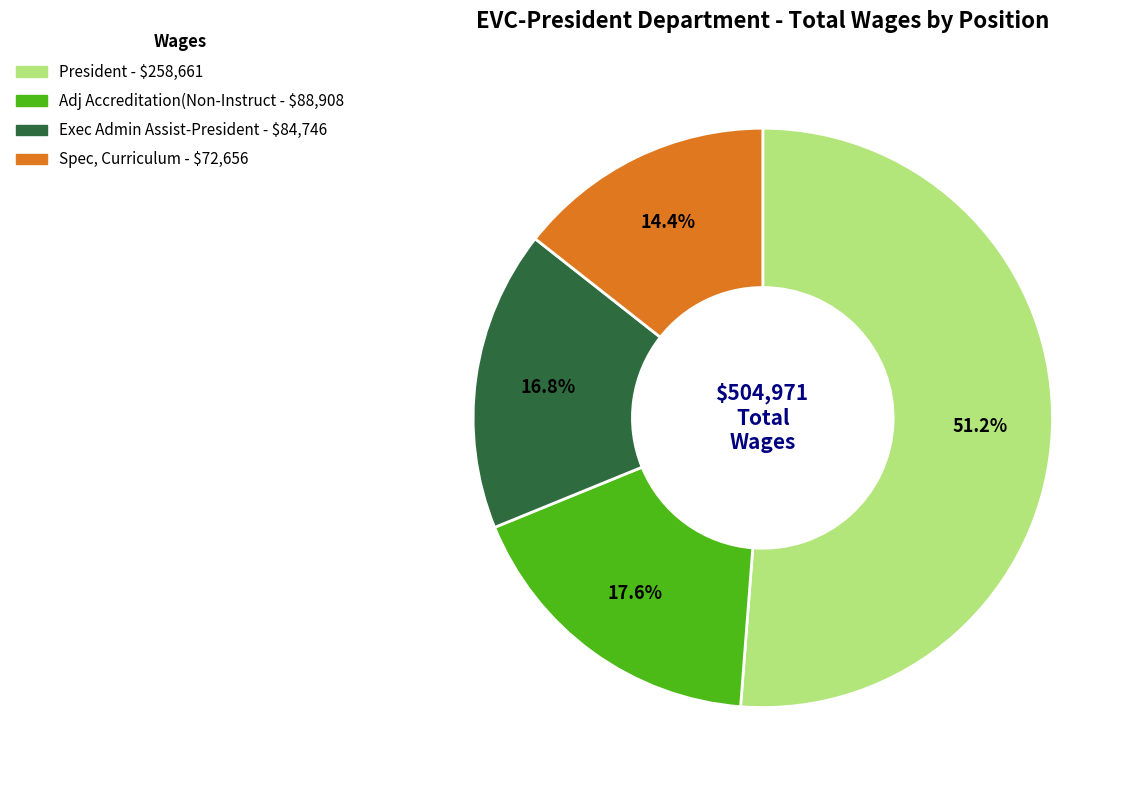

The Adj Accreditation(Non-Instruct slice represents 4% of the pie. True or false?

False